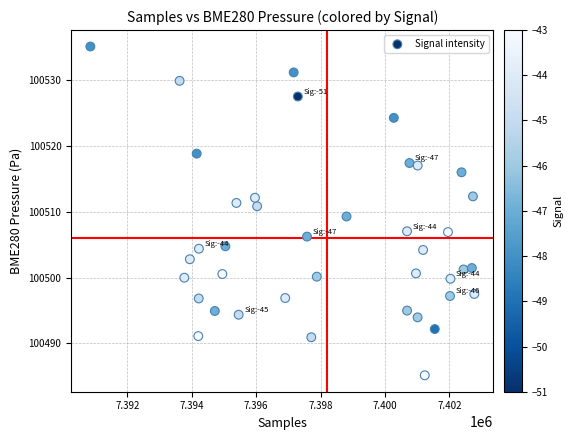

What is the range of X values (max minus min)?

11930.0